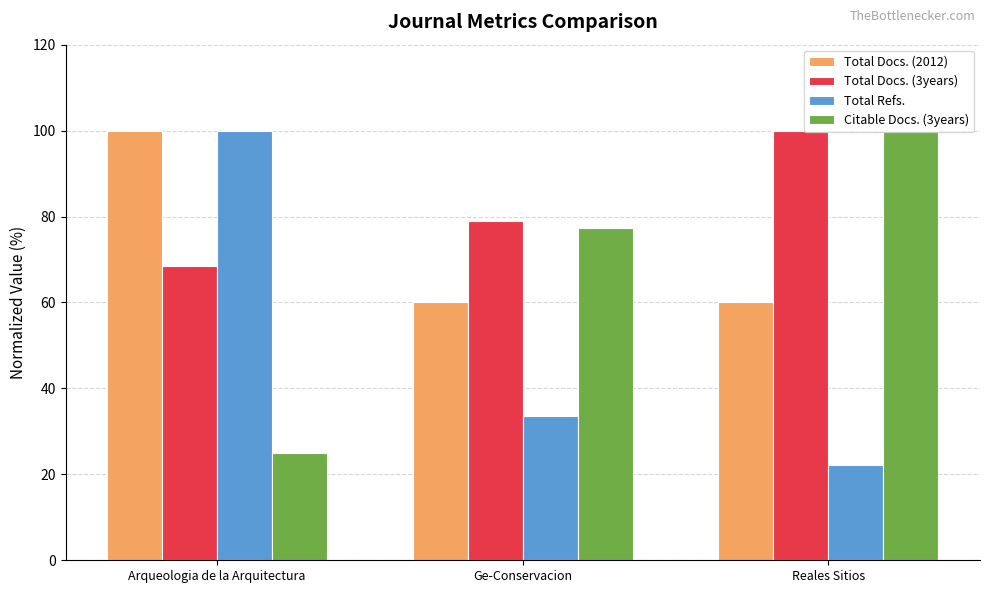

What is the difference between the highest and lowest values at Ge-Conservacion?

45.4